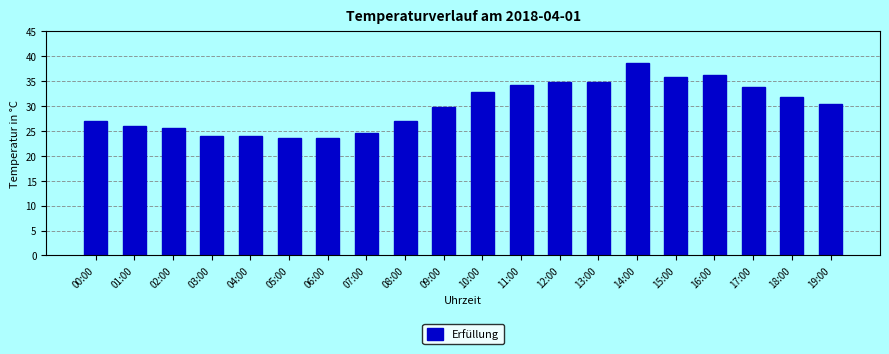

Reading left to right, transcribe all the data shown in this chart.

00:00=27.0	01:00=26.0	02:00=25.5	03:00=24.0	04:00=24.0	05:00=23.5	06:00=23.5	07:00=24.5	08:00=27.0	09:00=29.9	10:00=32.8	11:00=34.3	12:00=34.8	13:00=34.8	14:00=38.7	15:00=35.8	16:00=36.3	17:00=33.8	18:00=31.9	19:00=30.4